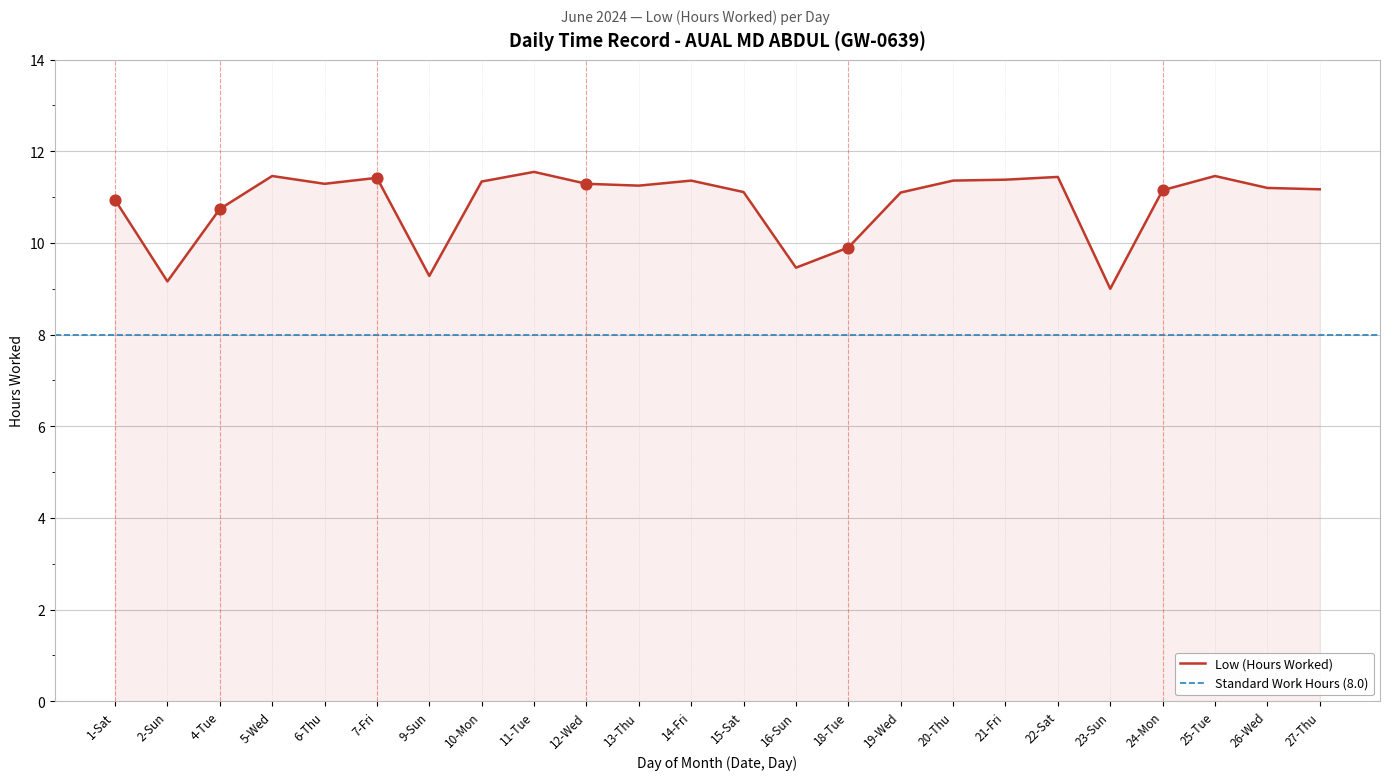

Which has a higher value, 13-Thu or 4-Tue?

13-Thu